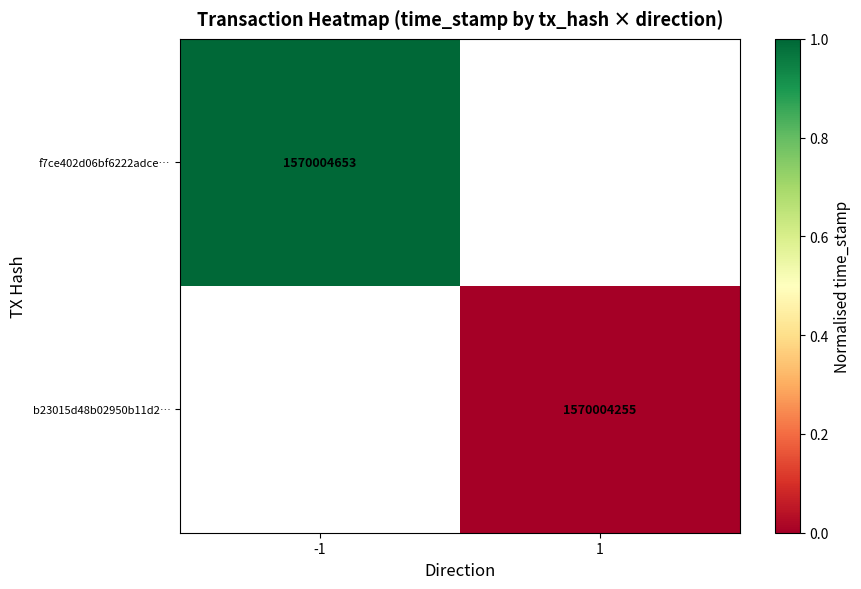

Which label corresponds to the smallest value in the chart?

1